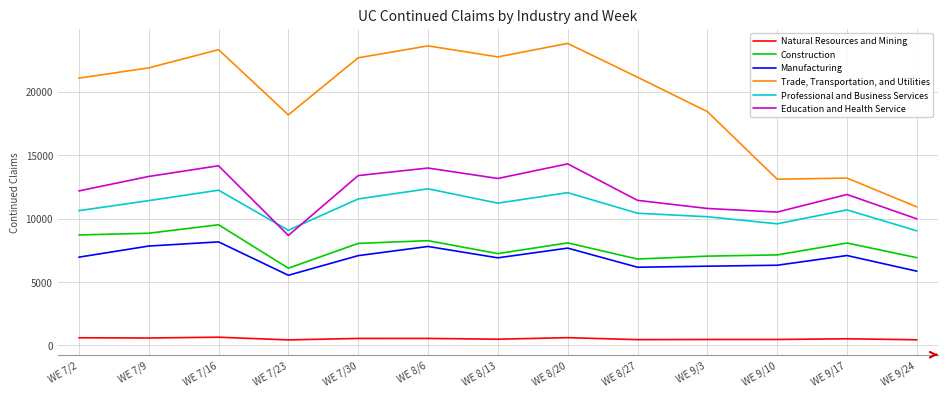

At which category is the sum across all series the highest?

WE 7/16